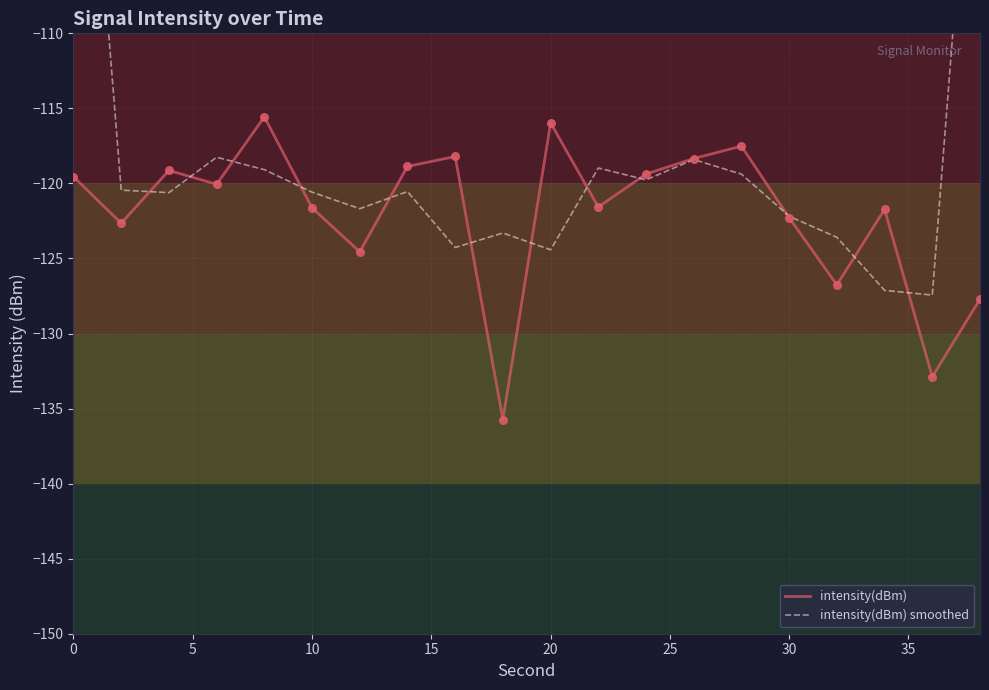

Which series contains the highest Y value?

intensity(dBm) smoothed